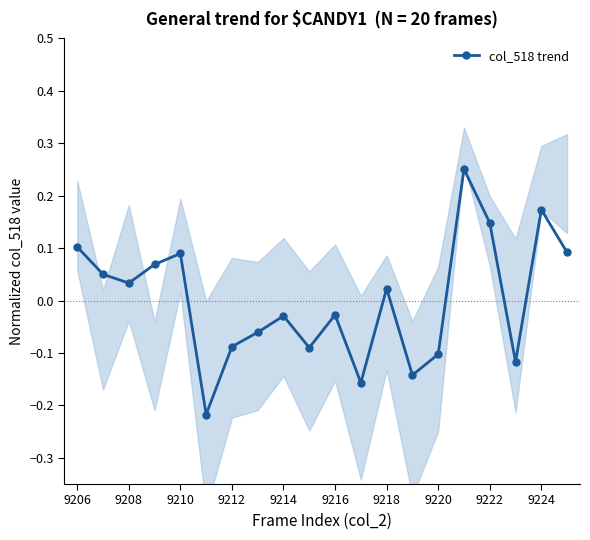

How many interior local valleys does the col_518 trend series have?

6